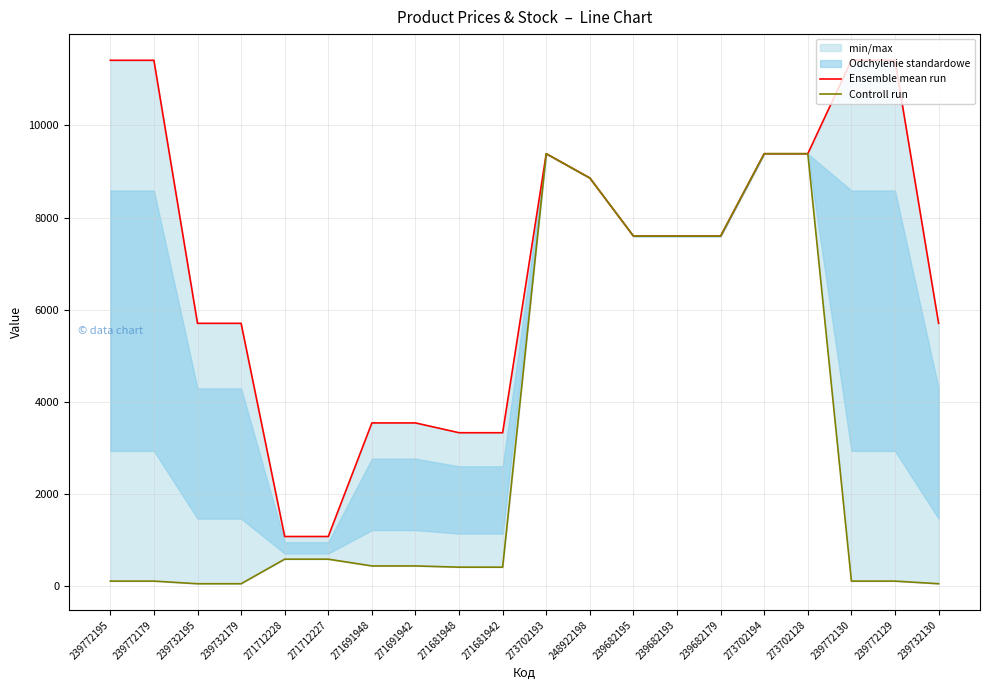

What is the label of the 5th point from the left?

271712228